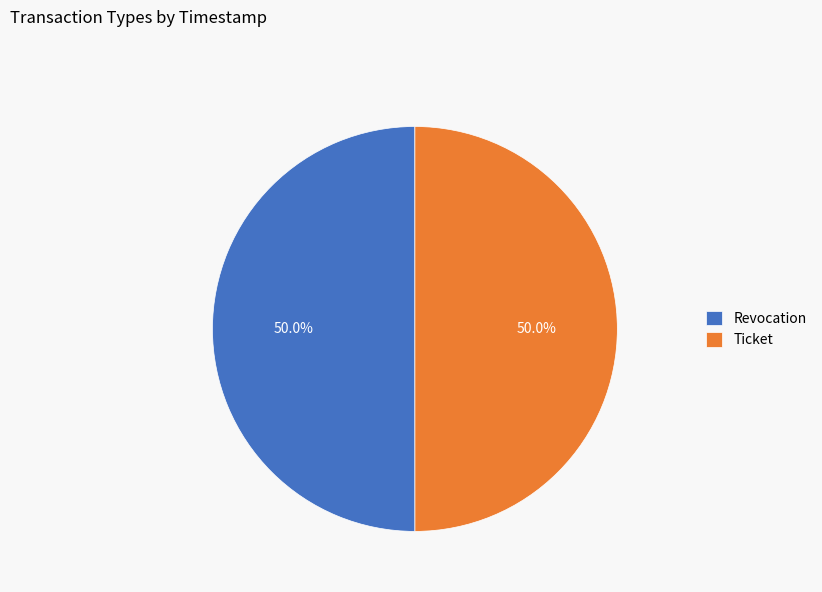

To the nearest percent, what portion does Ticket represent?

50%